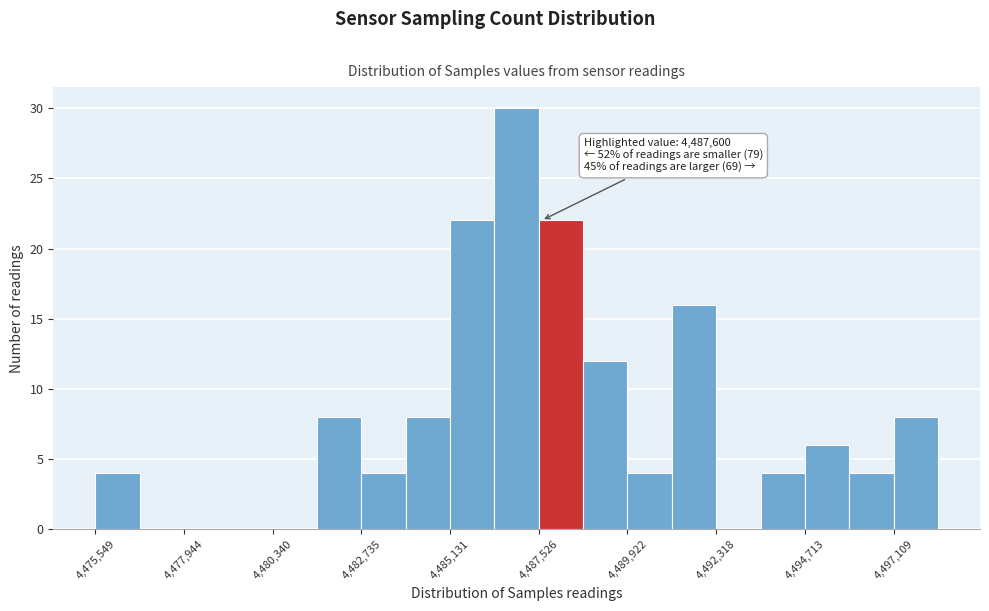

Around what value on the x-axis is the tallest bar? Give the approximate position of its centre, as read against the axis.

4487000